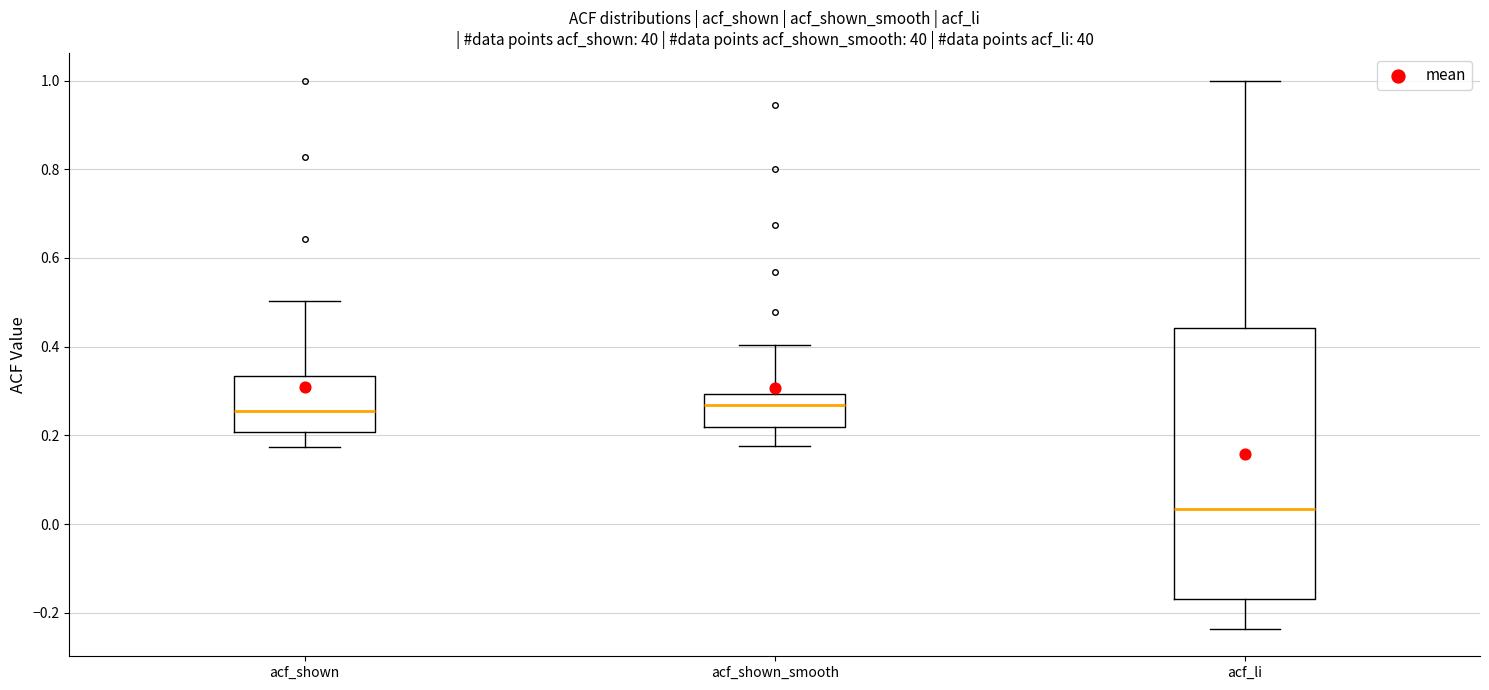

Where is the upper edge of the box for acf_li on the y-axis? The values are not printed on the chart, so give them approximately, as read against the axis.

0.44